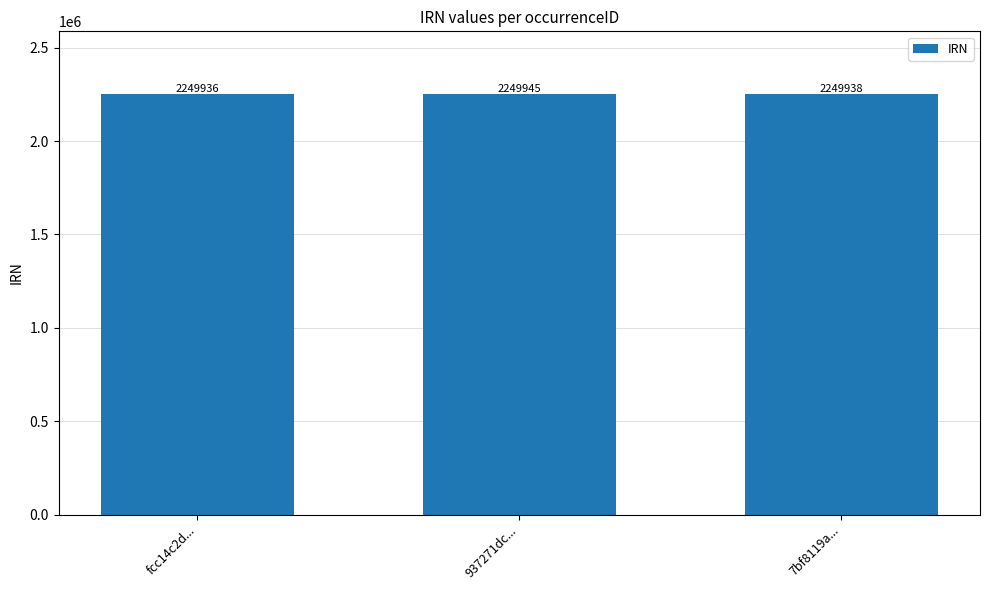

What is the label of the 1st bar from the right?

7bf8119a...